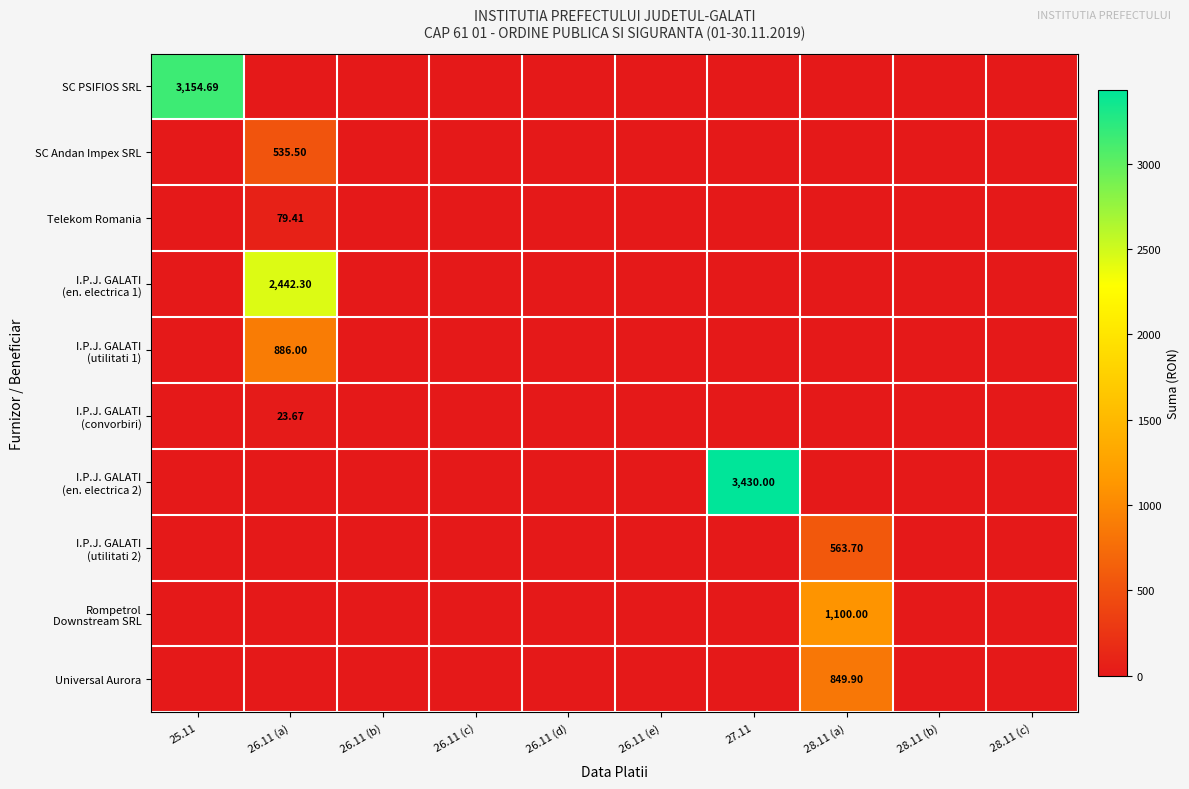

Which series has the largest total across all categories?

I.P.J. GALATI (en. electrica 2)